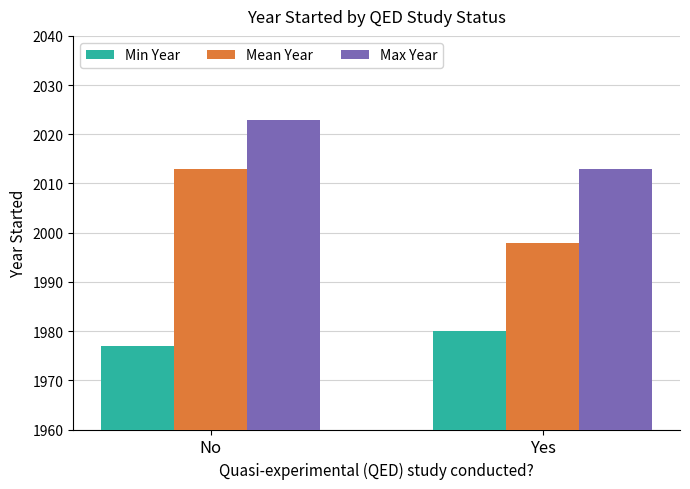

Is the value of Min Year at No greater than the value of Mean Year at No?

No